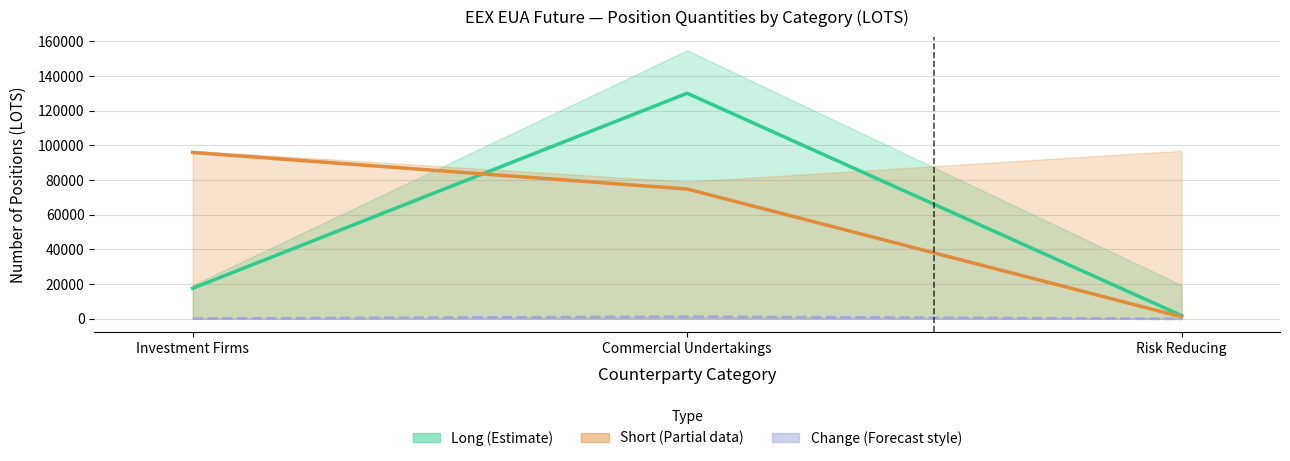

What is the total value across all series at Investment Firms?

113328